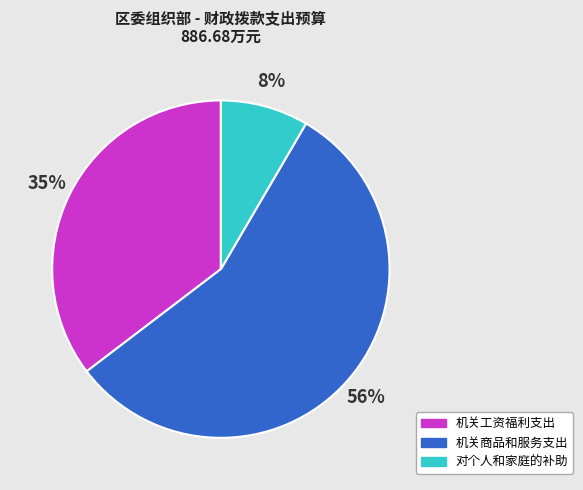

Is it true that 对个人和家庭的补助 is 8% of the pie?

True